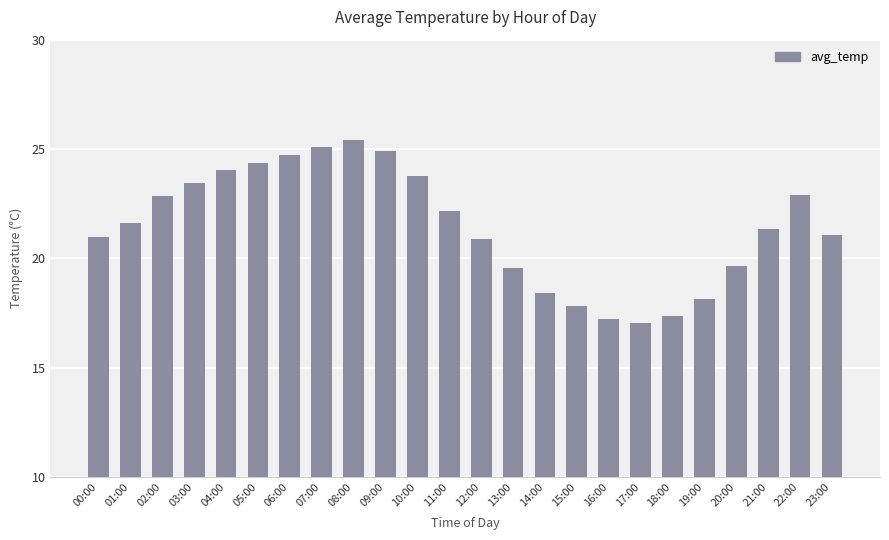

What is the minimum value shown in the chart?

17.0